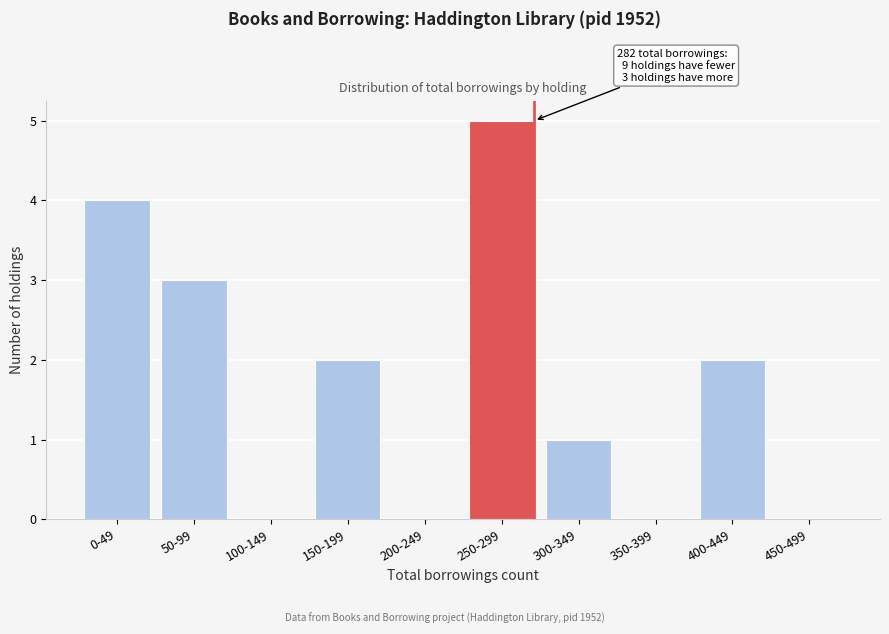

Reading left to right, what are all the values shown in this chart?

0-49=4	50-99=3	100-149=0	150-199=2	200-249=0	250-299=5	300-349=1	350-399=0	400-449=2	450-499=0